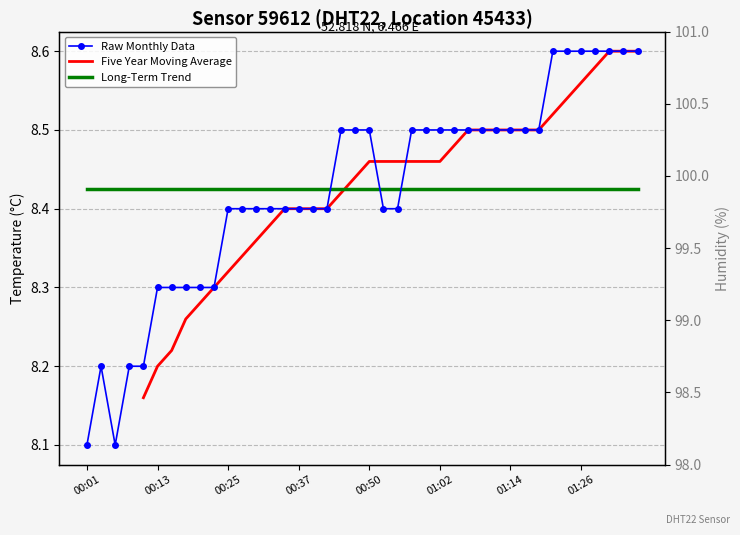

Approximately how many times larger is the value at 00:01 compared to 01:26?

0.9